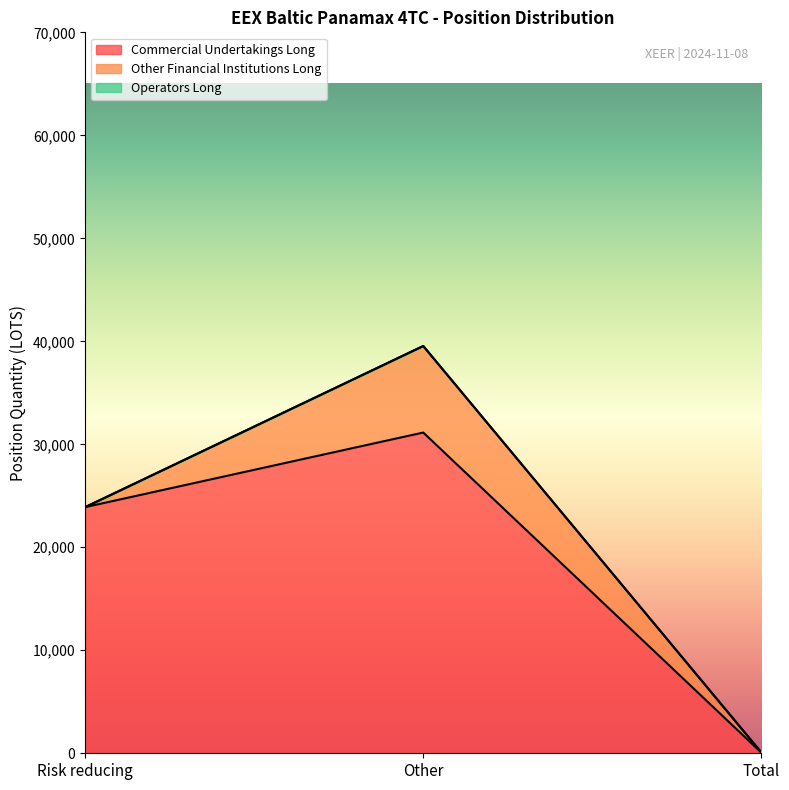

Where is Other Financial Institutions Long nearest to the value 4201?

Total